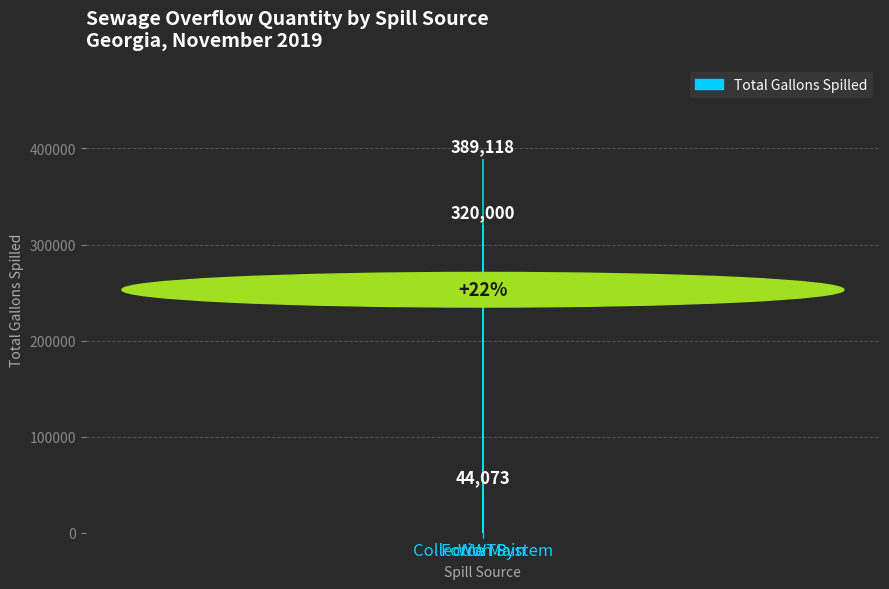

How many values are between 44073 and 389118?

3